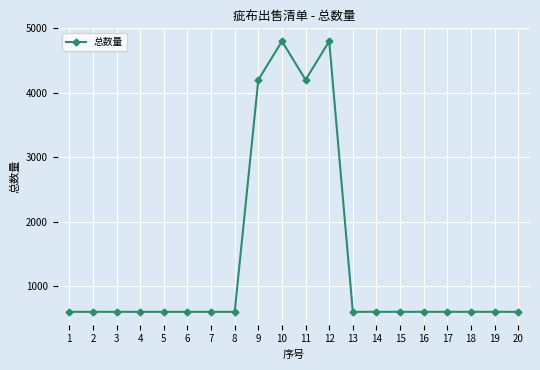

What is the value of the 1st point from the left?

600